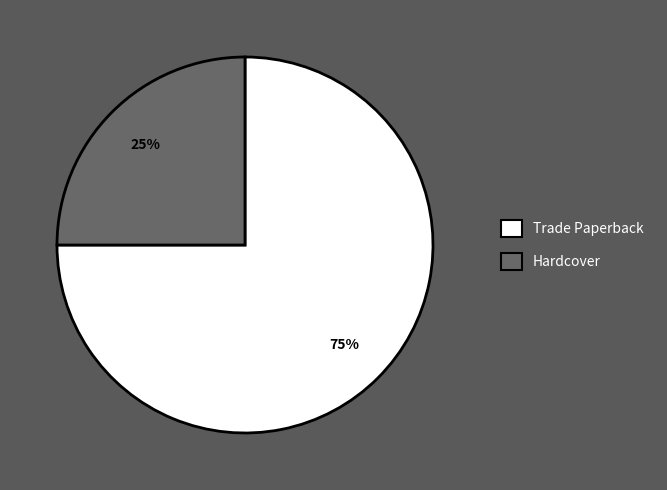

What is the smallest slice in the pie chart?

Hardcover